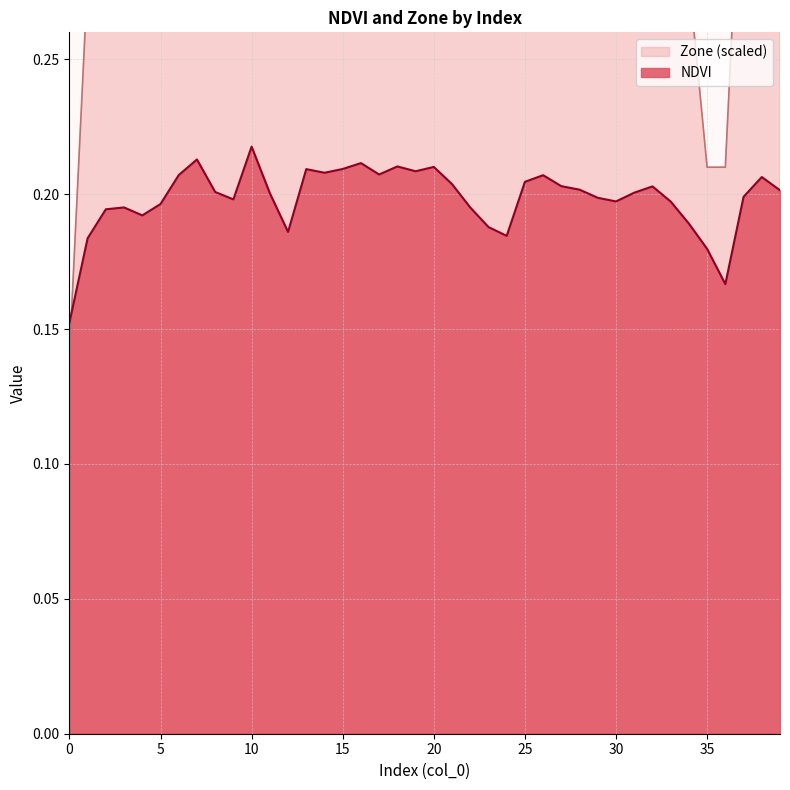

Reading left to right, what are all the values shown in this chart?

NDVI: 0=0.2	1=0.2	2=0.2	3=0.2	4=0.2	5=0.2	6=0.2	7=0.2	8=0.2	9=0.2	10=0.2	11=0.2	12=0.2	13=0.2	14=0.2	15=0.2	16=0.2	17=0.2	18=0.2	19=0.2	20=0.2	21=0.2	22=0.2	23=0.2	24=0.2	25=0.2	26=0.2	27=0.2	28=0.2	29=0.2	30=0.2	31=0.2	32=0.2	33=0.2	34=0.2	35=0.2	36=0.2	37=0.2	38=0.2	39=0.2
Zone: 0=0.1	1=0.3	2=0.3	3=0.3	4=0.3	5=0.4	6=0.4	7=0.4	8=0.4	9=0.4	10=0.4	11=0.4	12=0.3	13=0.4	14=0.4	15=0.4	16=0.4	17=0.4	18=0.4	19=0.4	20=0.4	21=0.4	22=0.3	23=0.3	24=0.3	25=0.4	26=0.4	27=0.4	28=0.4	29=0.4	30=0.4	31=0.4	32=0.4	33=0.4	34=0.3	35=0.2	36=0.2	37=0.4	38=0.4	39=0.4